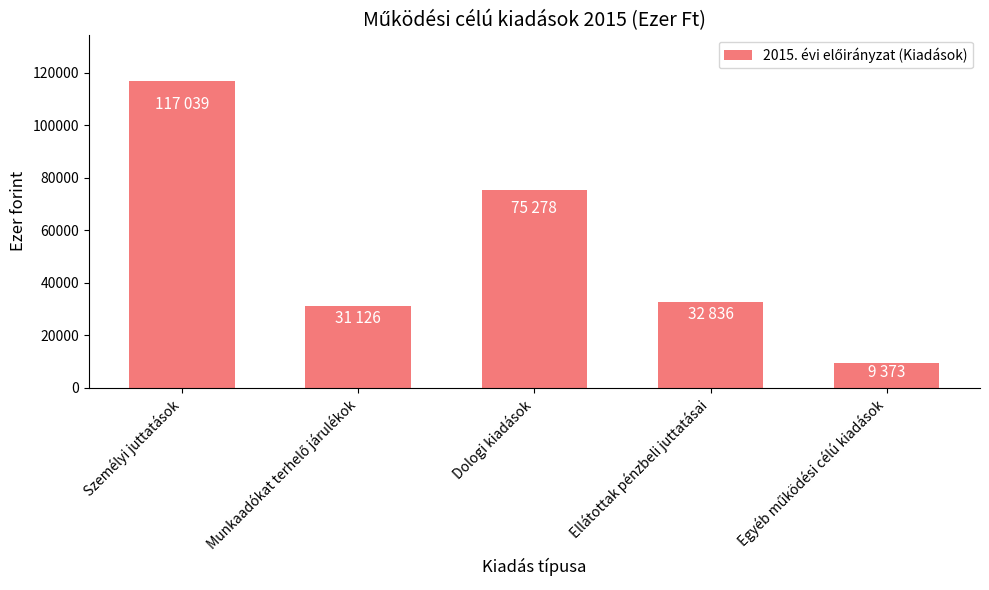

What is the label of the 3rd bar from the left?

Dologi kiadások